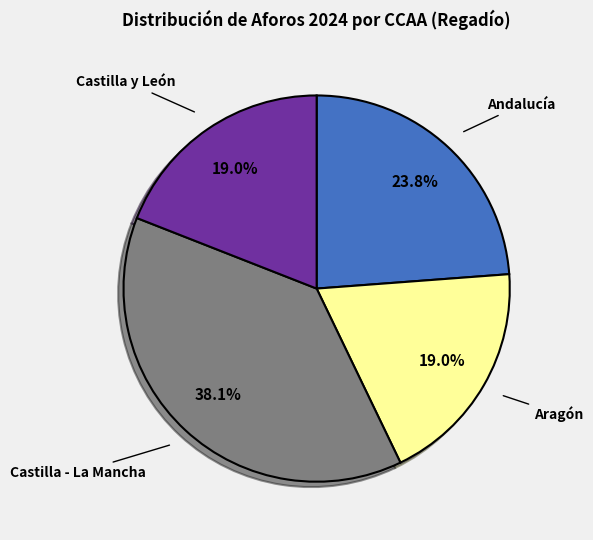

To the nearest percent, what is the average slice percentage?

25%